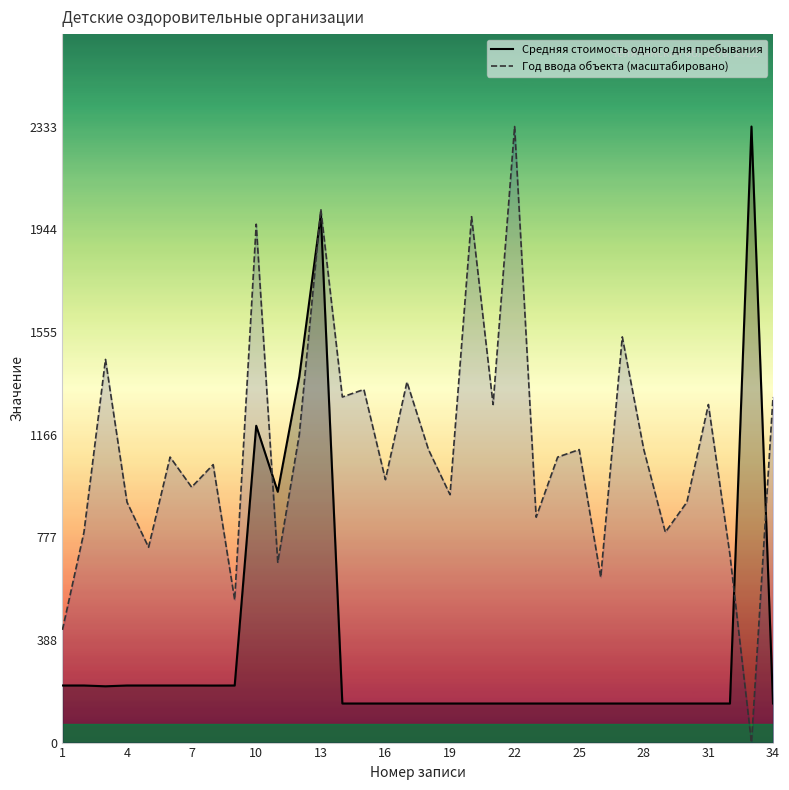

List the series in order of their overall mean, highest first.

Год ввода объекта (масштабировано), Средняя стоимость одного дня пребывания